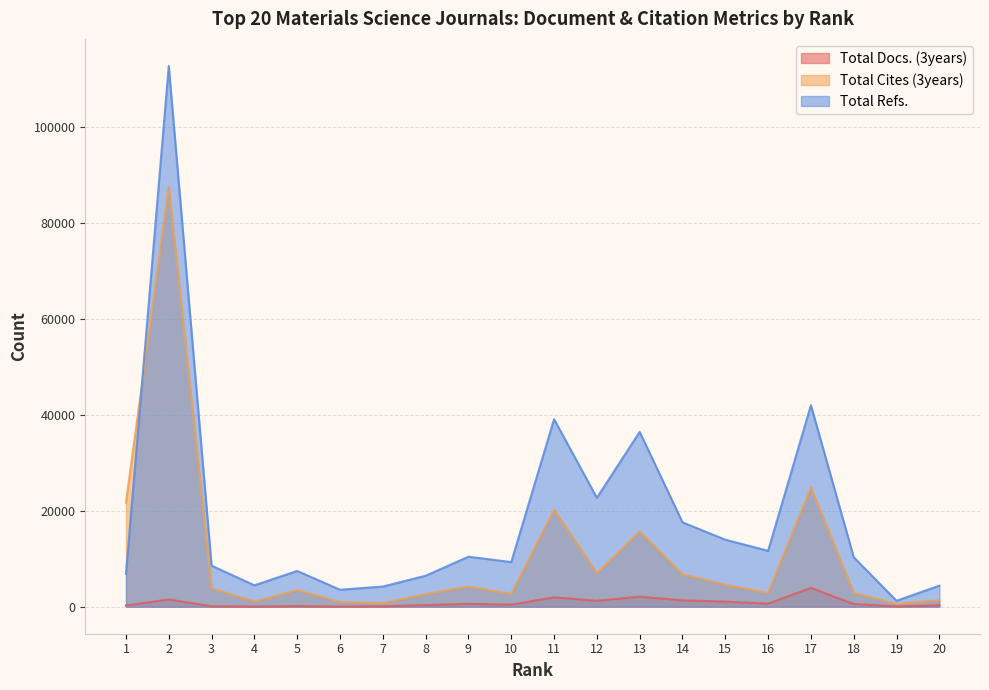

How many interior local peaks does the Total Refs. series have?

6